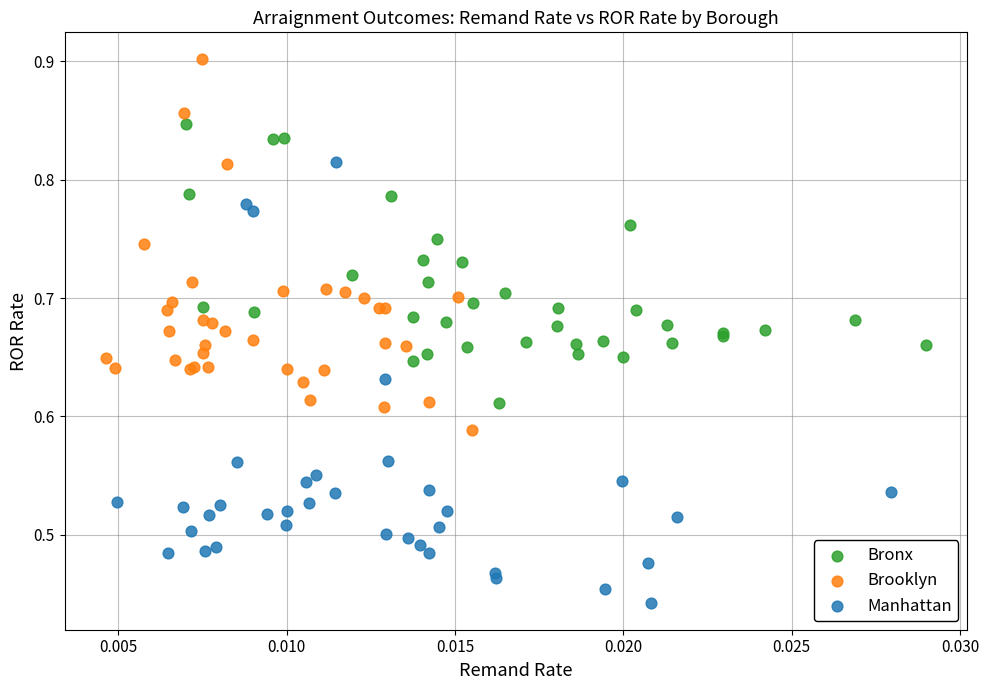

Which series has the widest spread of Y values?

Manhattan